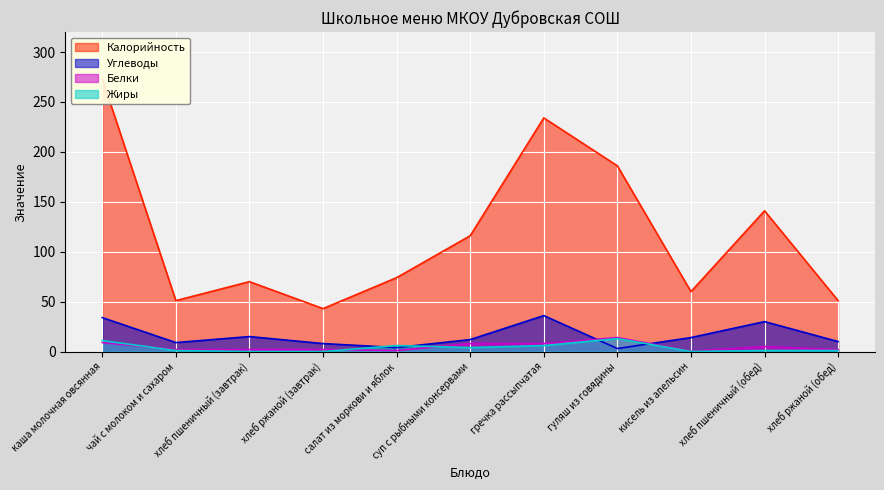

Between кисель из апельсин and хлеб пшеничный (завтрак), which is larger?

хлеб пшеничный (завтрак)